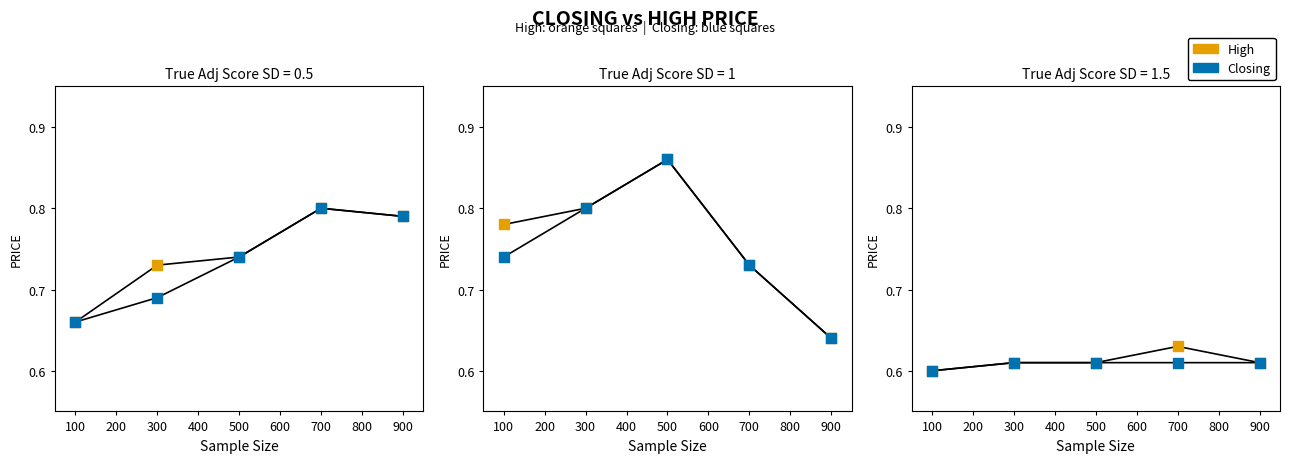

Which series reaches the maximum Y coordinate?

High